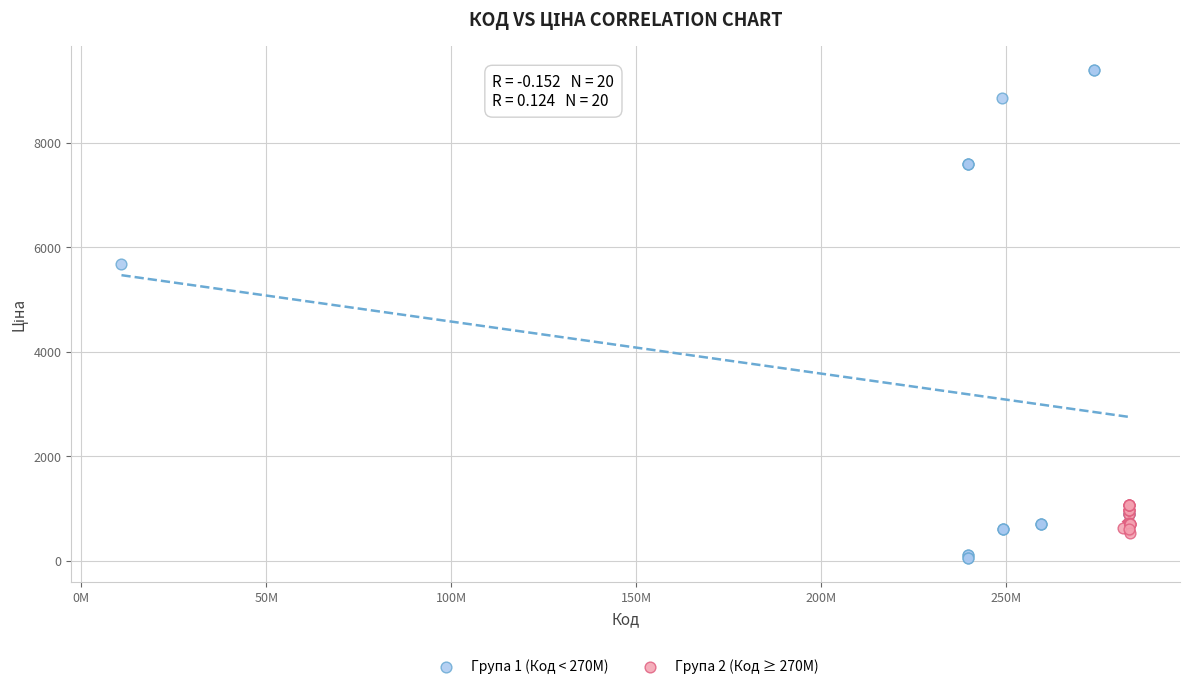

Which series reaches the minimum Y coordinate?

Група 1 (Код < 270M)